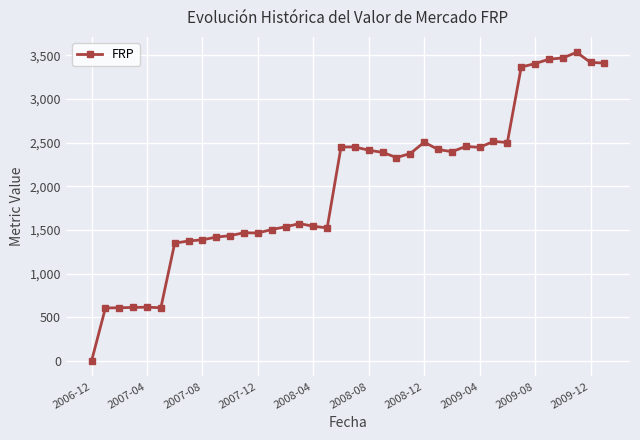

What is the difference between the maximum and minimum values?

3536.1